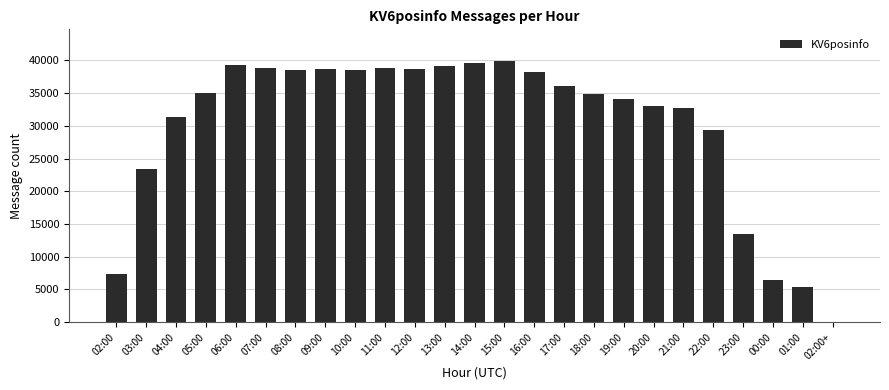

The chart shows a value of 56237 at 06:00. True or false?

False